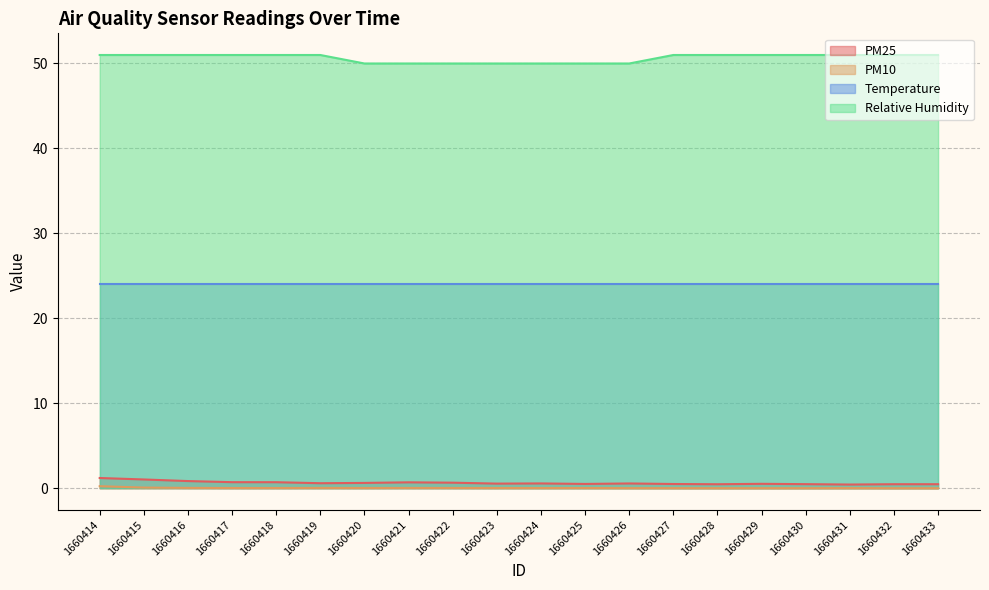

Is it true that PM25 equals 0.7 at 1660418?

True